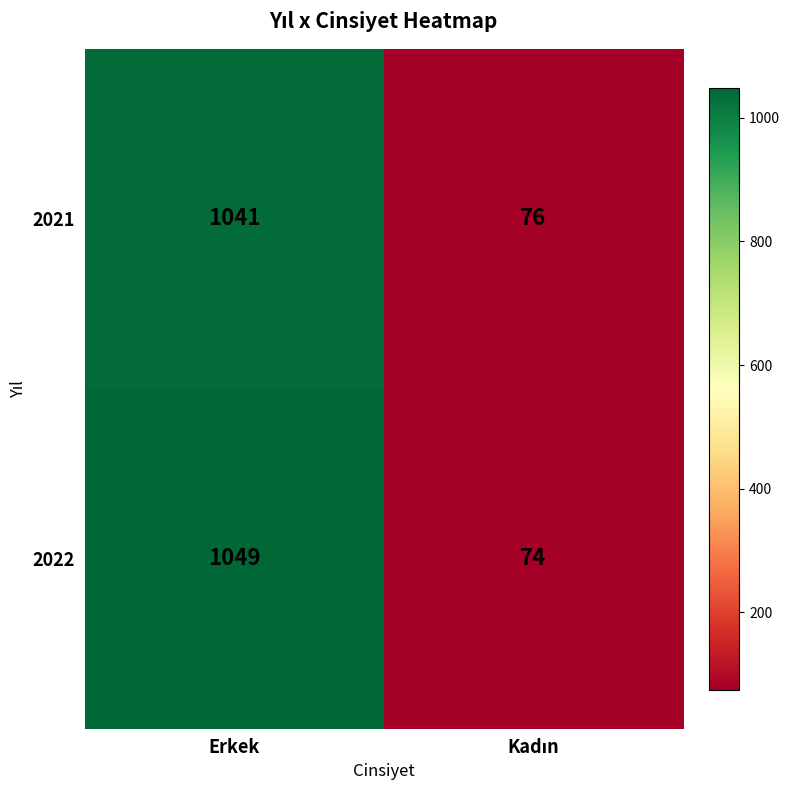

What is the highest value of the 2022 series?

1049